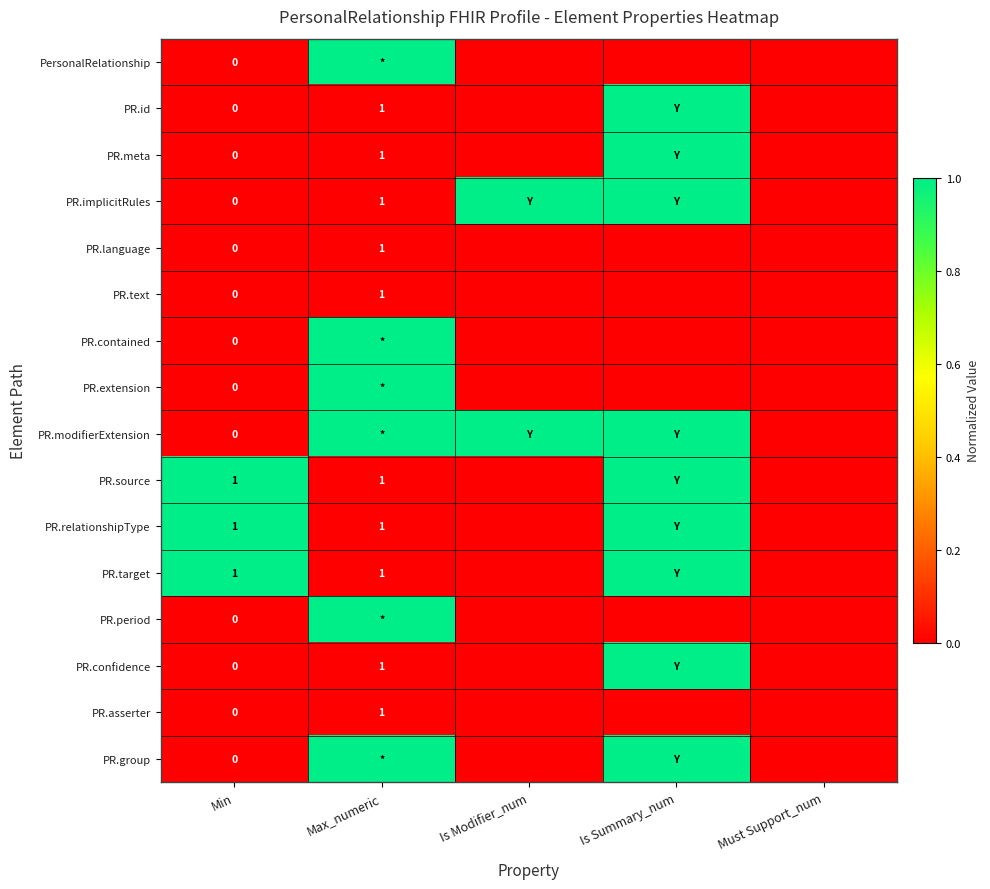

Is it true that PR.id equals 1 at Max_numeric?

True